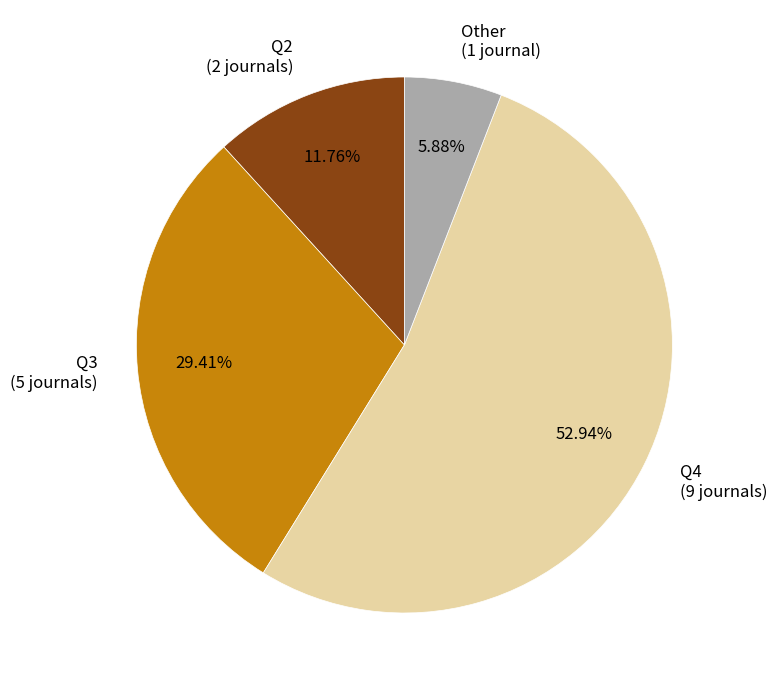

Do Q4 and Other together represent more than half of the pie?

Yes